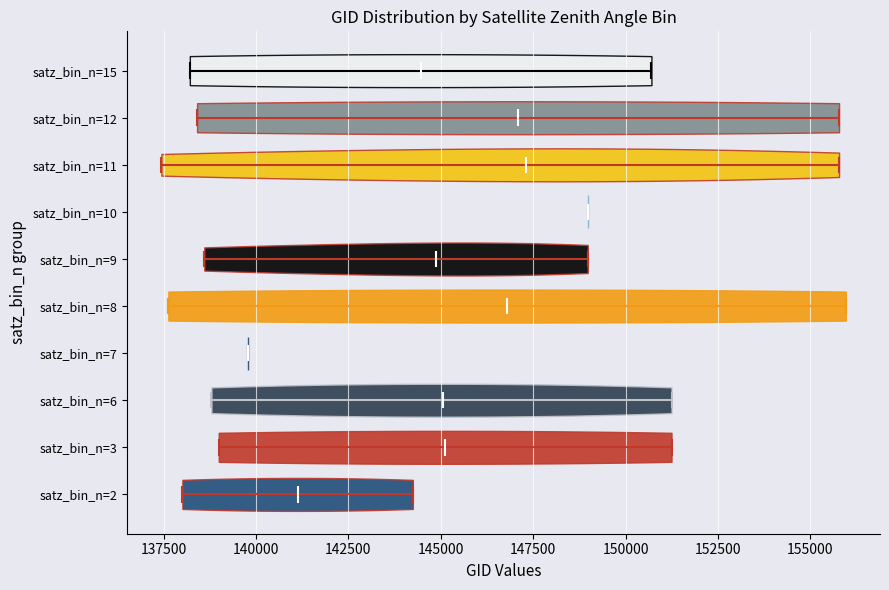

Which violin has the furthest to the right median line?

satz_bin_n=10